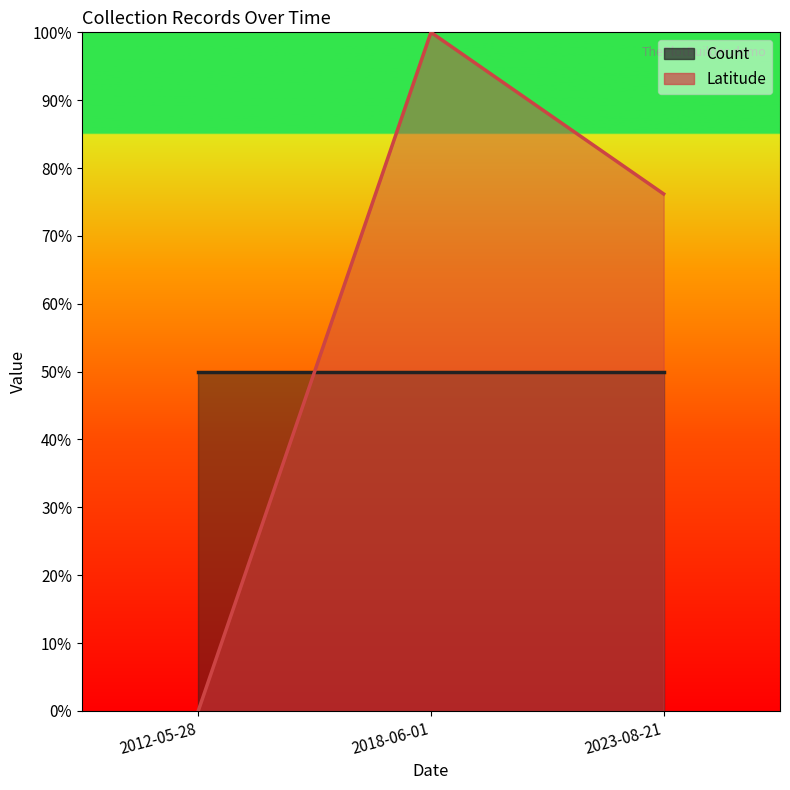

Rank the categories by value from highest to lowest.

2018-06-01, 2023-08-21, 2012-05-28